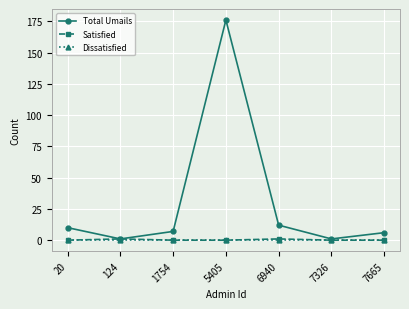

Reading left to right, what are all the values shown in this chart?

Total Umails: 10	1	7	176	12	1	6
Satisfied: 0	1	0	0	1	0	0
Dissatisfied: 0	0	0	0	0	0	0